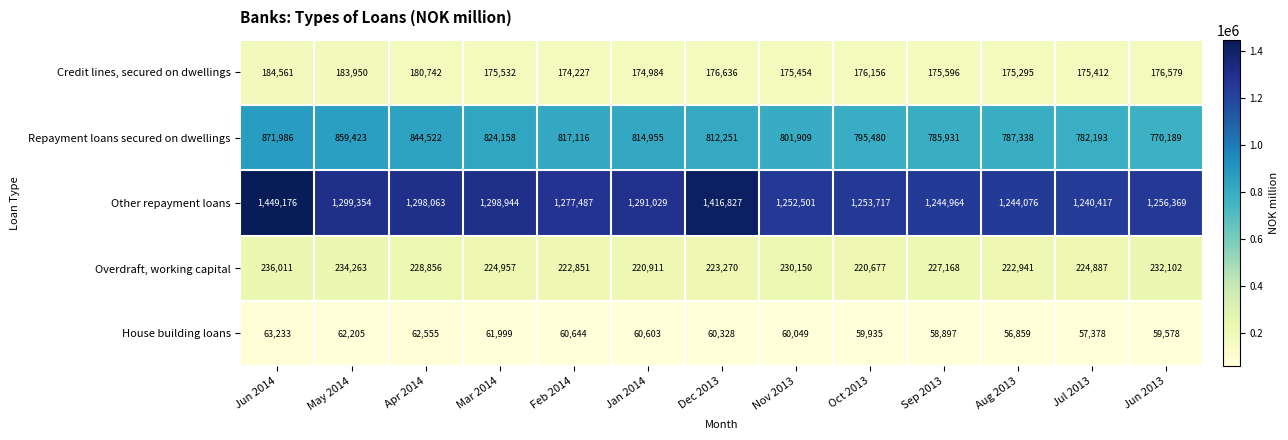

The Credit lines, secured on dwellings series shows 261807 at Dec 2013. True or false?

False